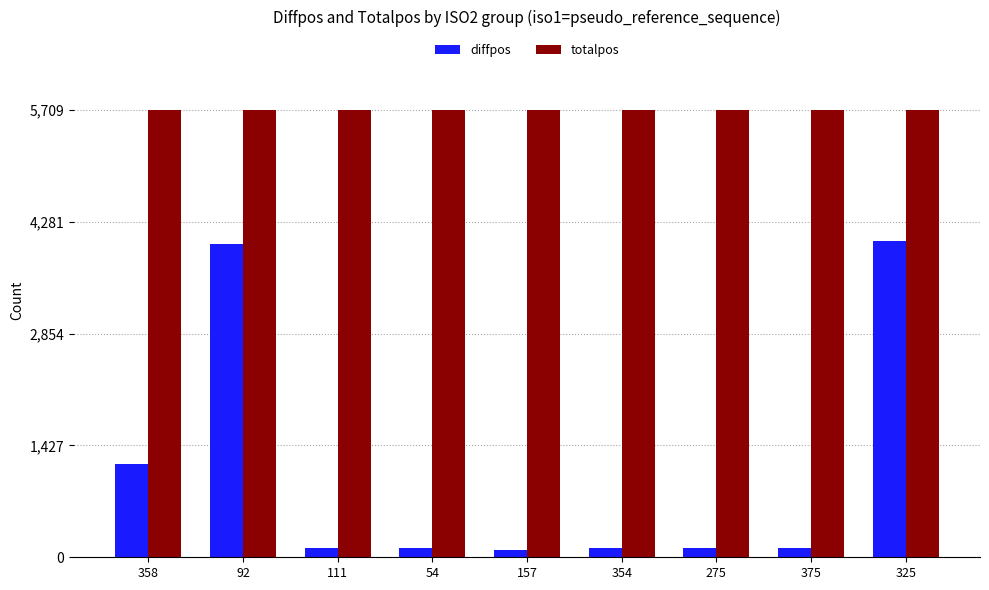

What is the average value of the totalpos series?

5709